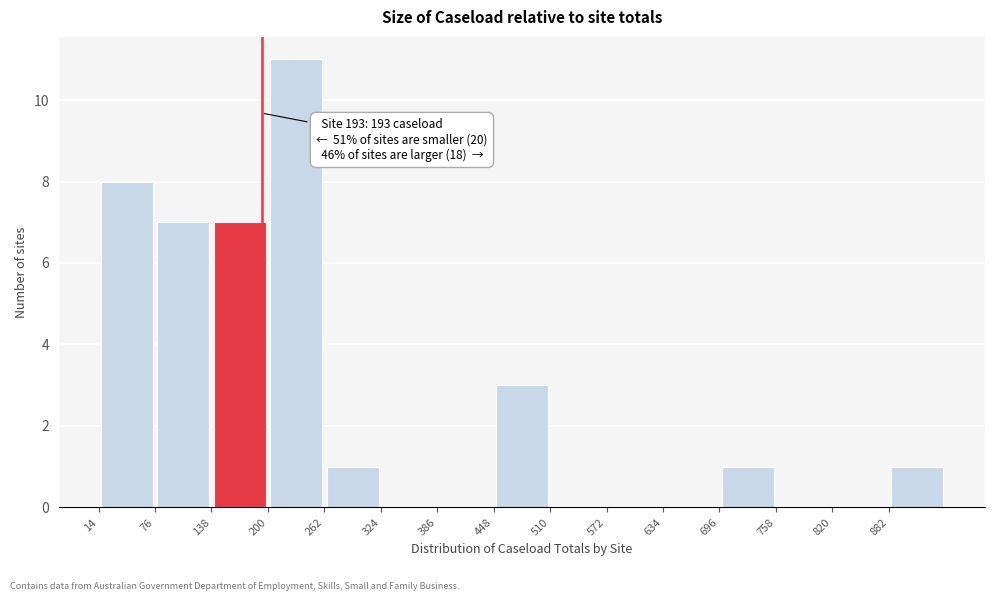

Over which range of the x-axis is the bar tallest?

200 to 262